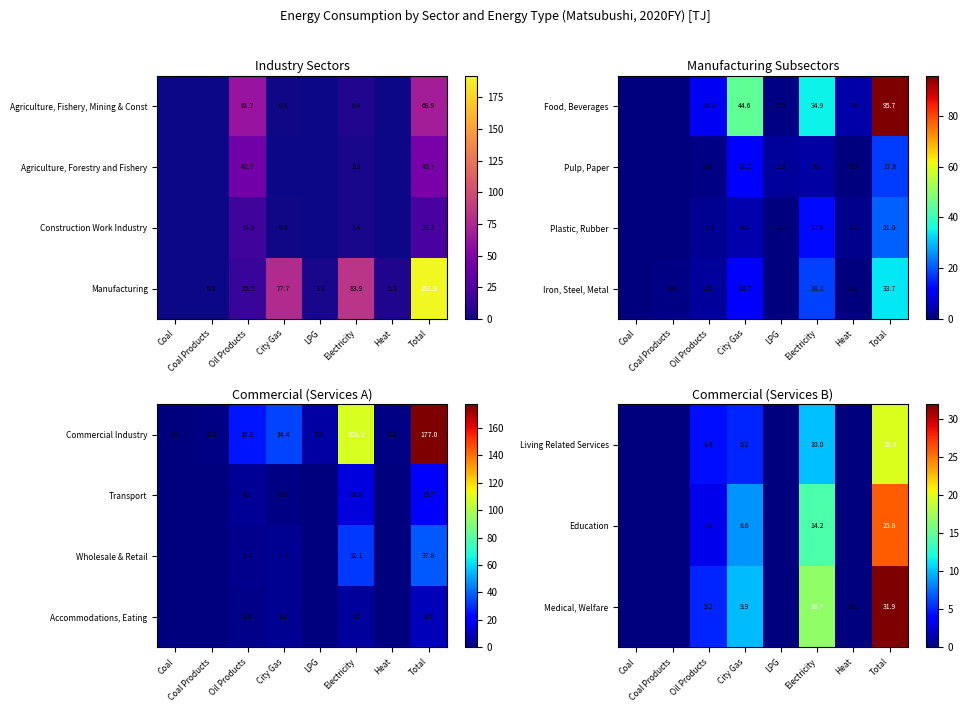

Between Coal Products and Oil Products, which is larger?

Oil Products